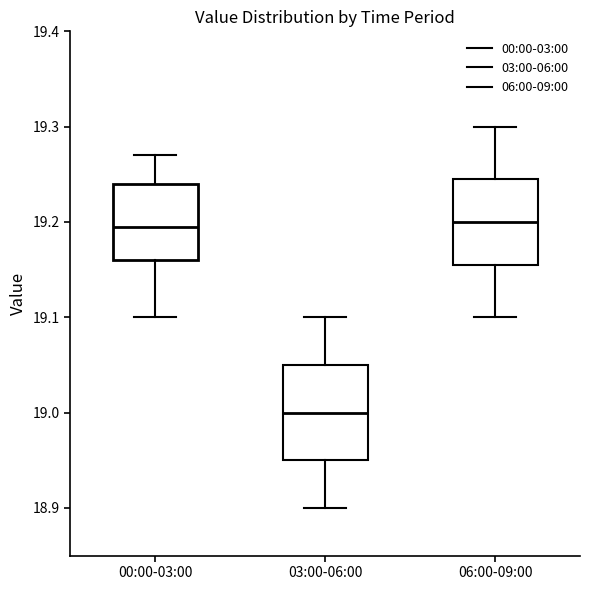

Where does the lower whisker of the box for 03:00-06:00 end on the y-axis? The values are not printed on the chart, so give them approximately, as read against the axis.

18.90